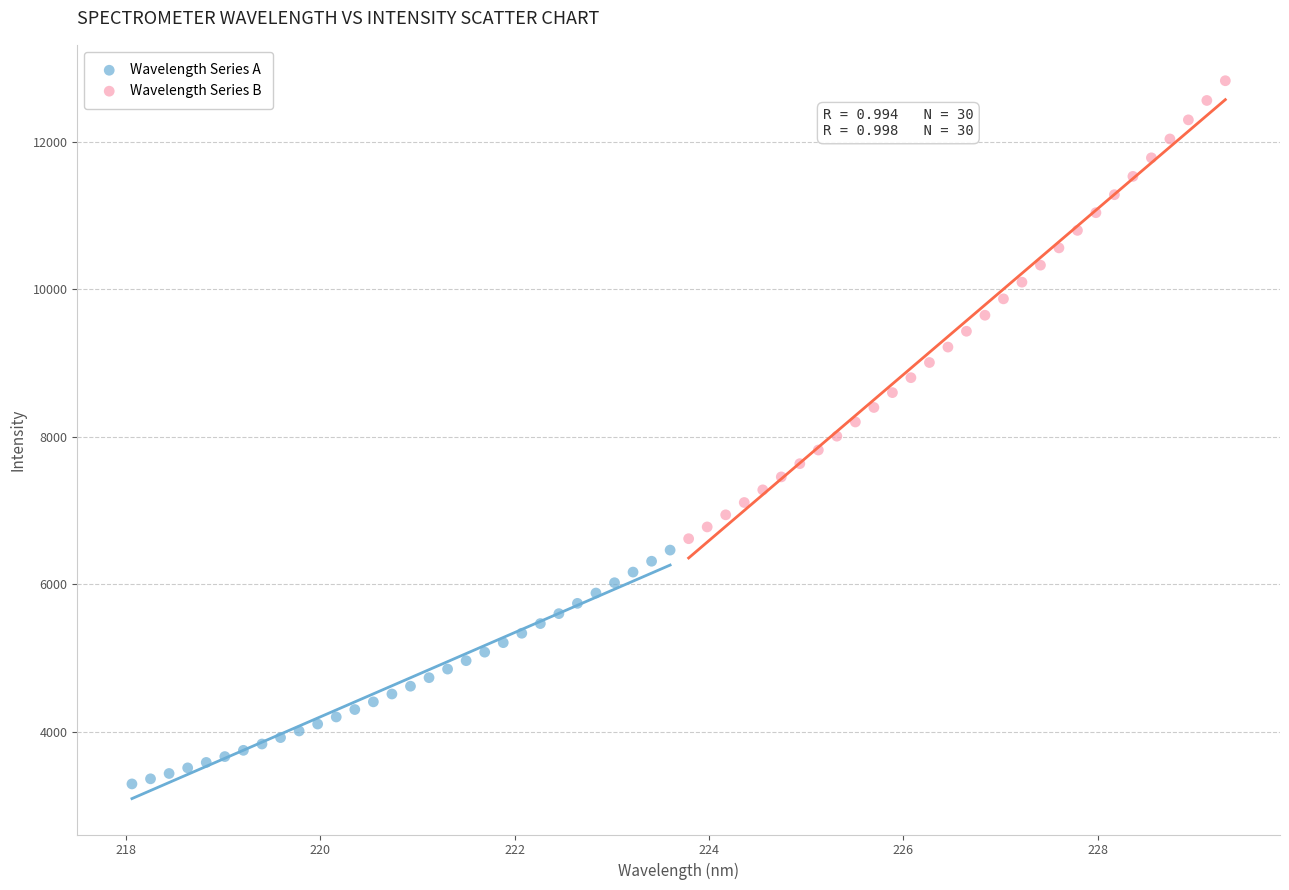

Which series has the widest spread of Y values?

Wavelength Series B